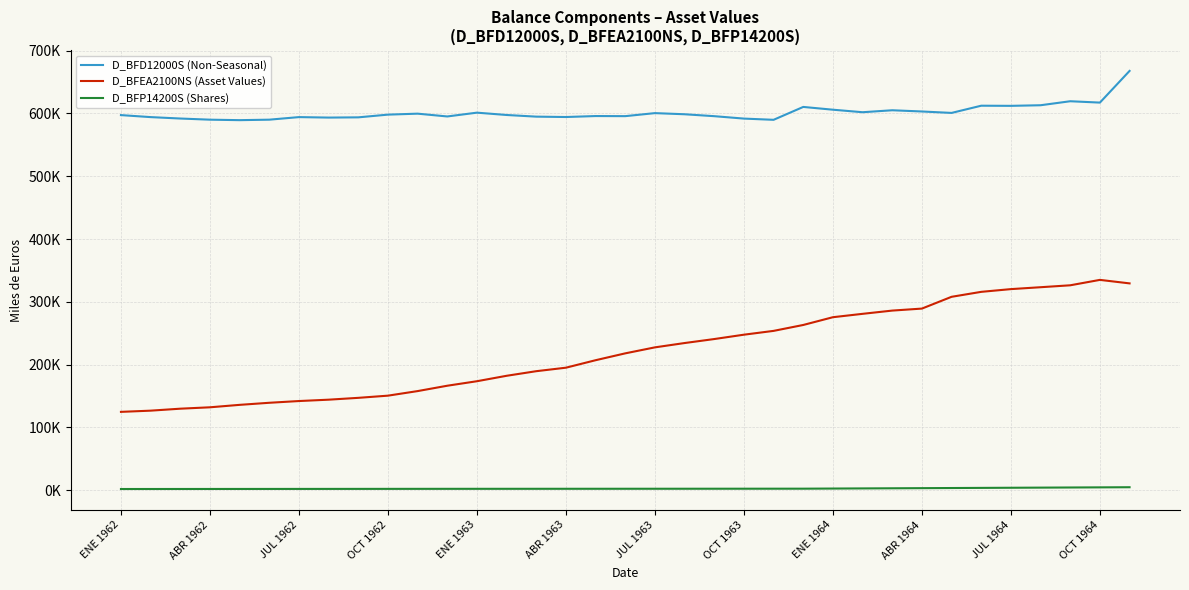

Does the chart have visible grid lines?

Yes